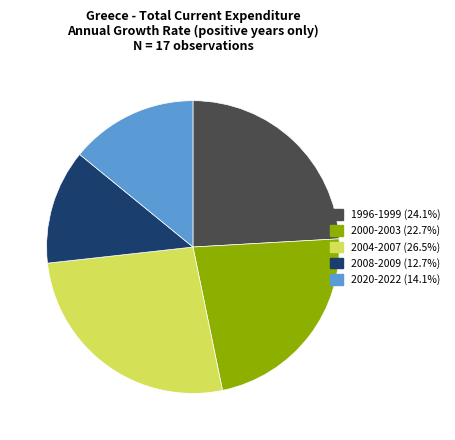

Does any single category account for the majority?

No